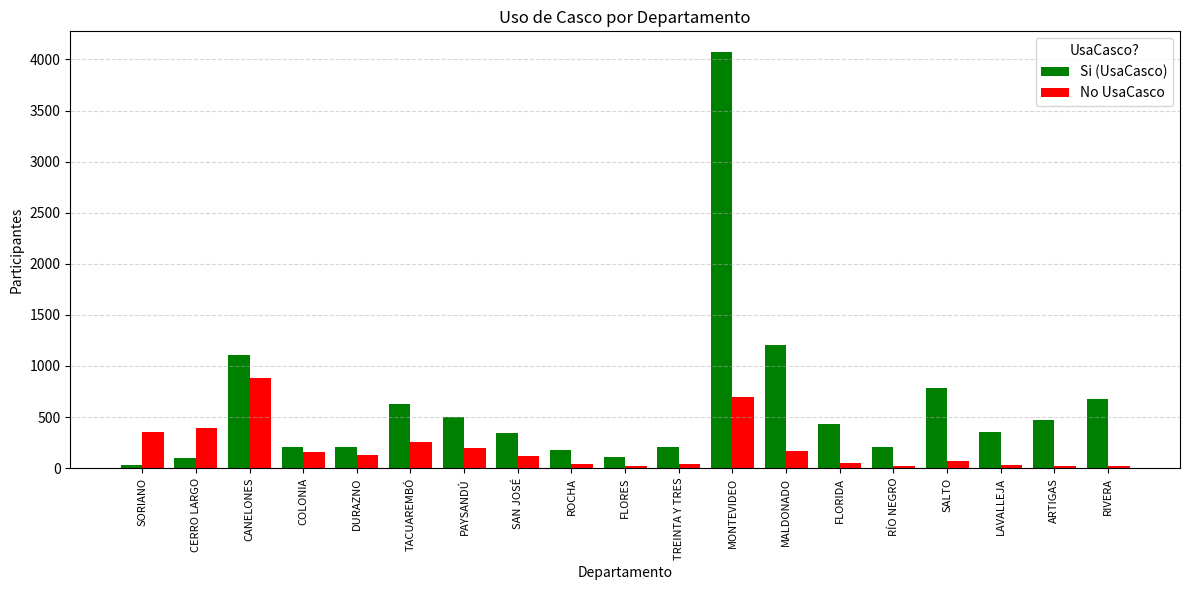

Which series has the largest total across all categories?

Si (UsaCasco)